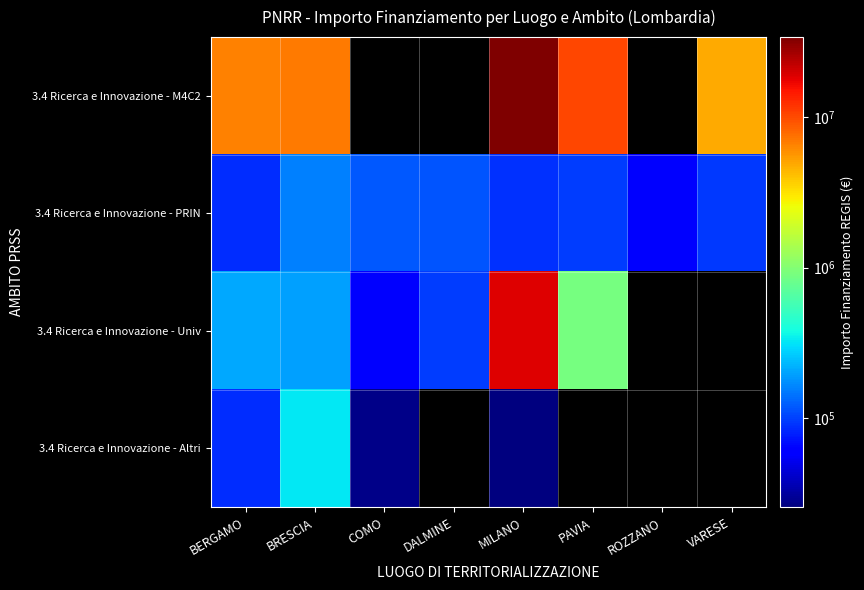

What is the difference between the maximum and minimum values in the 3.4 Ricerca e Innovazione - M4C2 series?

29360553.0